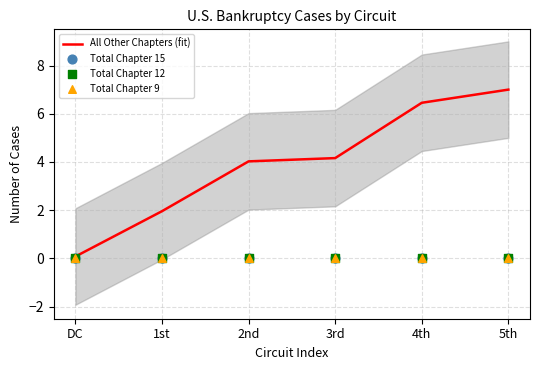

Which series reaches the maximum Y coordinate?

All Other Chapters (fit)